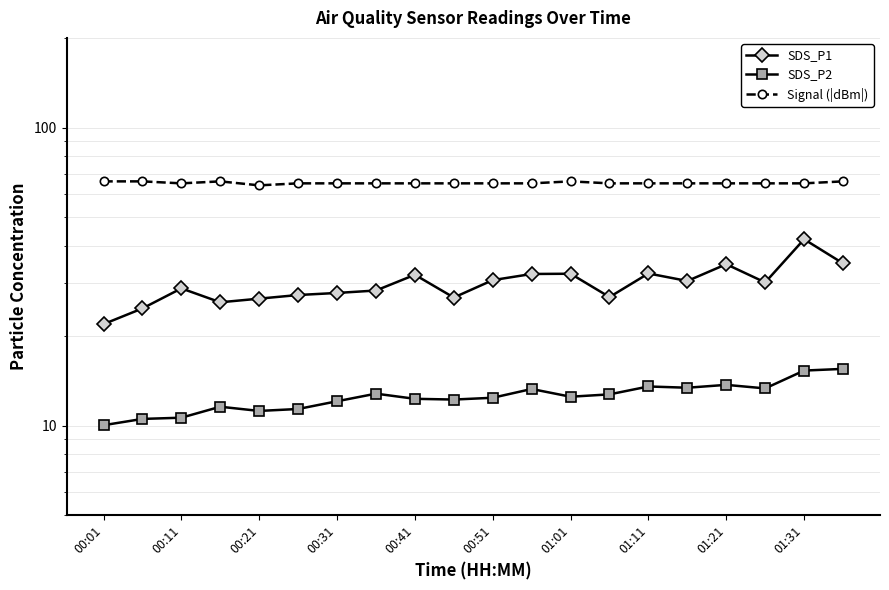

What is the difference between the second highest and second lowest values in the Signal (|dBm|) series?

1.0